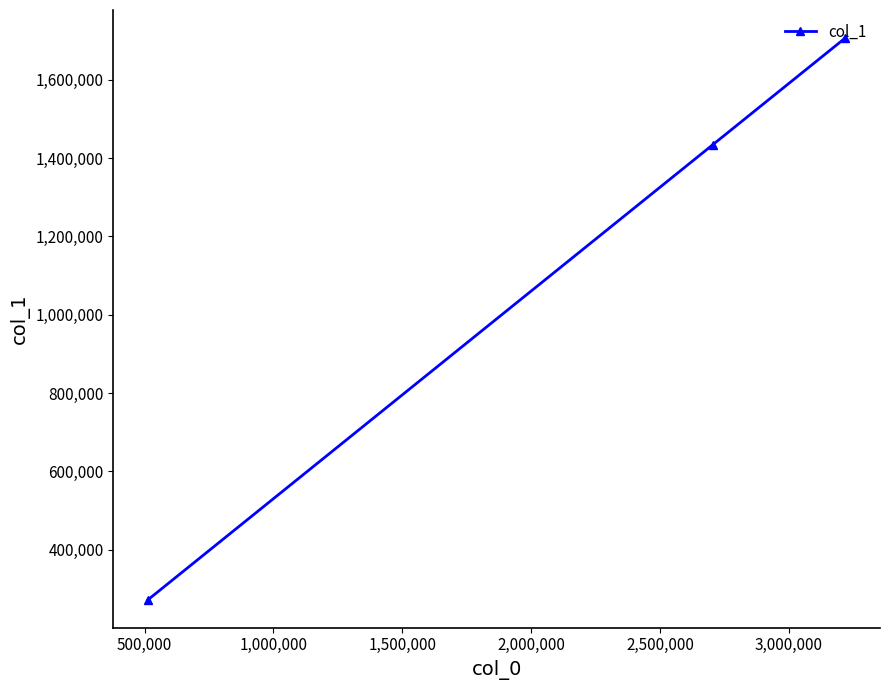

What is the sum of all values?

3413550.0